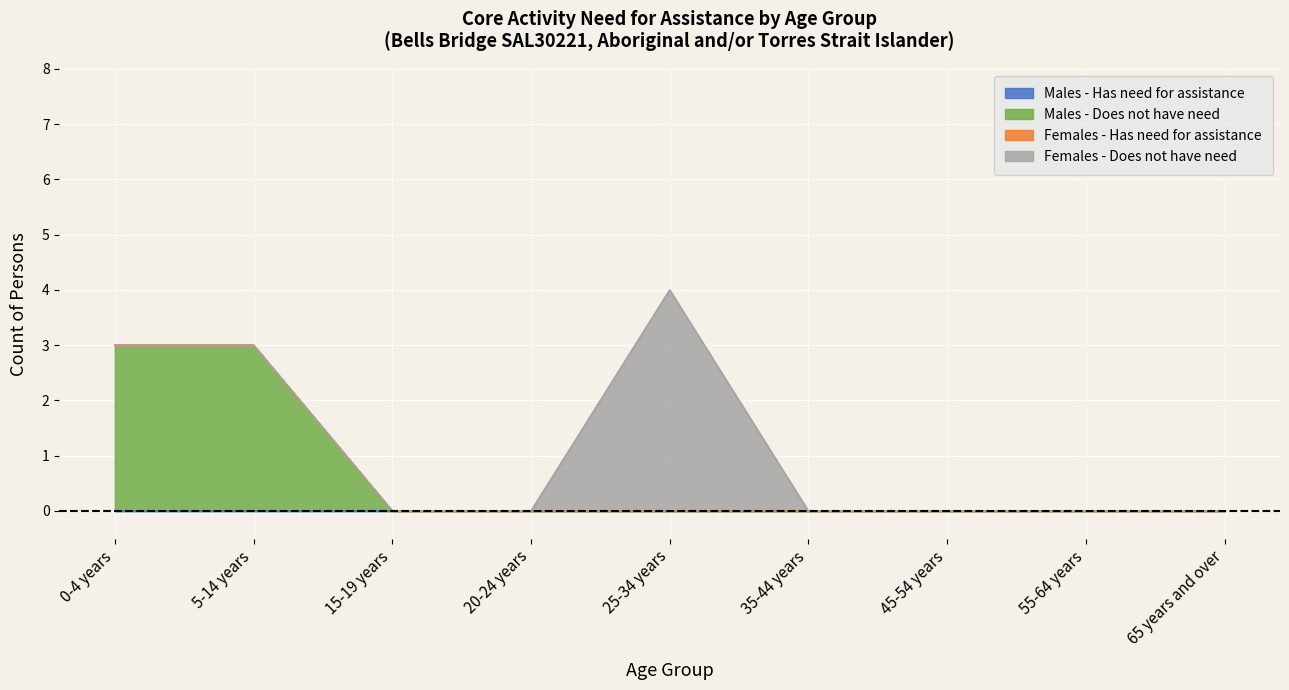

Which series has the widest spread of values?

Females - Does not have need